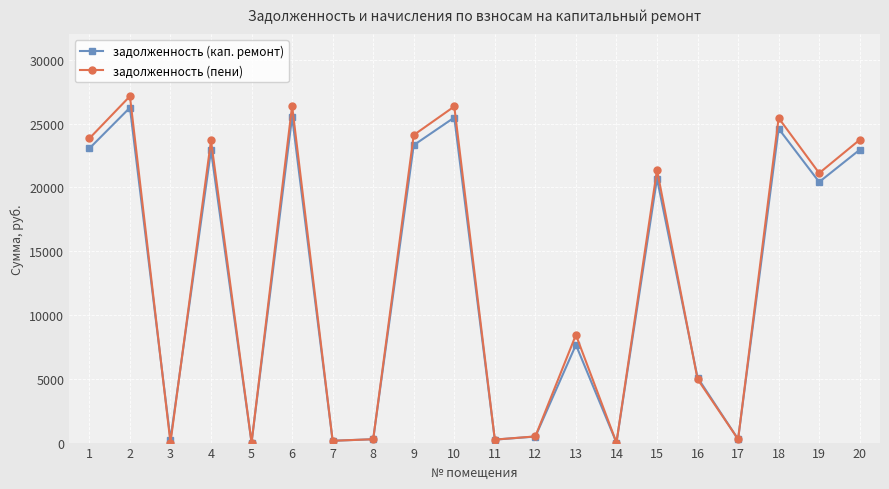

Is this an area chart (filled region under the line)?

No